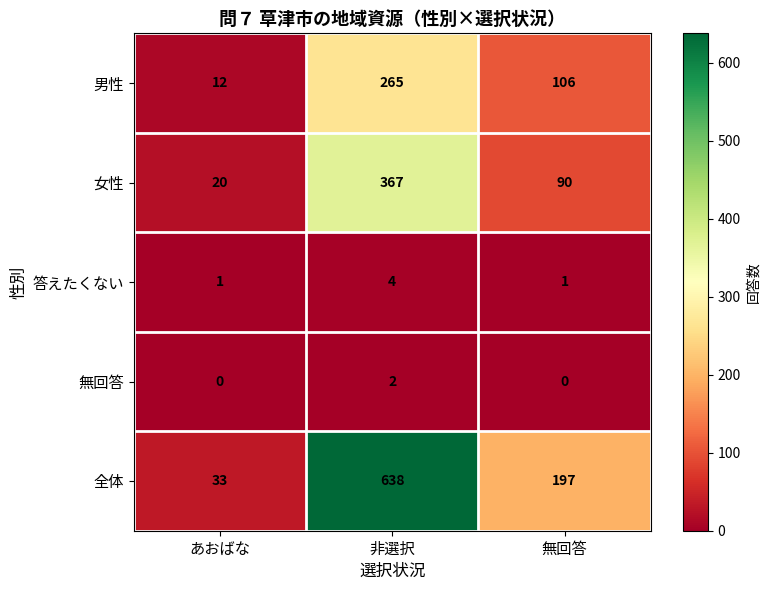

At which category is the sum across all series the highest?

非選択